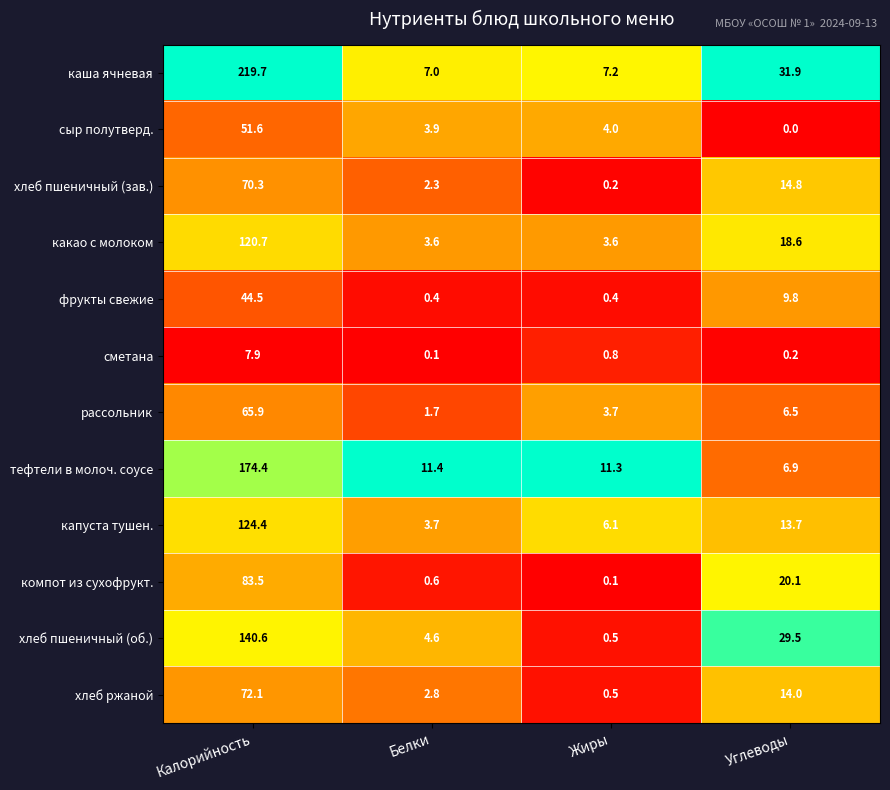

The value of хлеб пшеничный (зав.) at Калорийность is 107.0. True or false?

False